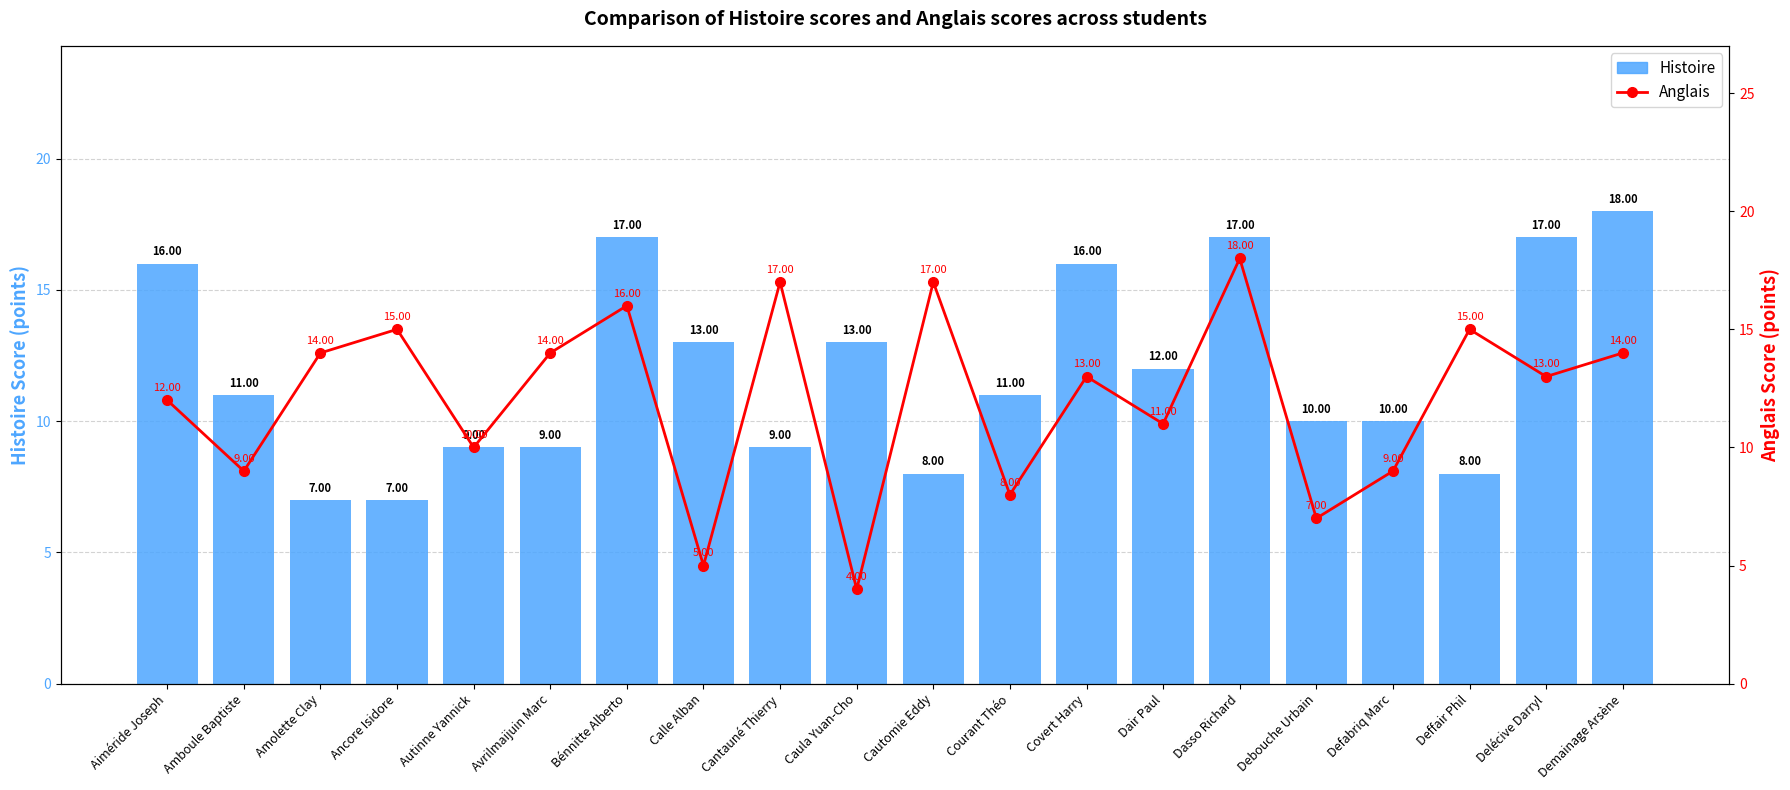

Reading left to right, list all the values displayed in this chart.

Histoire: 16	11	7	7	9	9	17	13	9	13	8	11	16	12	17	10	10	8	17	18
Anglais: 12	9	14	15	10	14	16	5	17	4	17	8	13	11	18	7	9	15	13	14